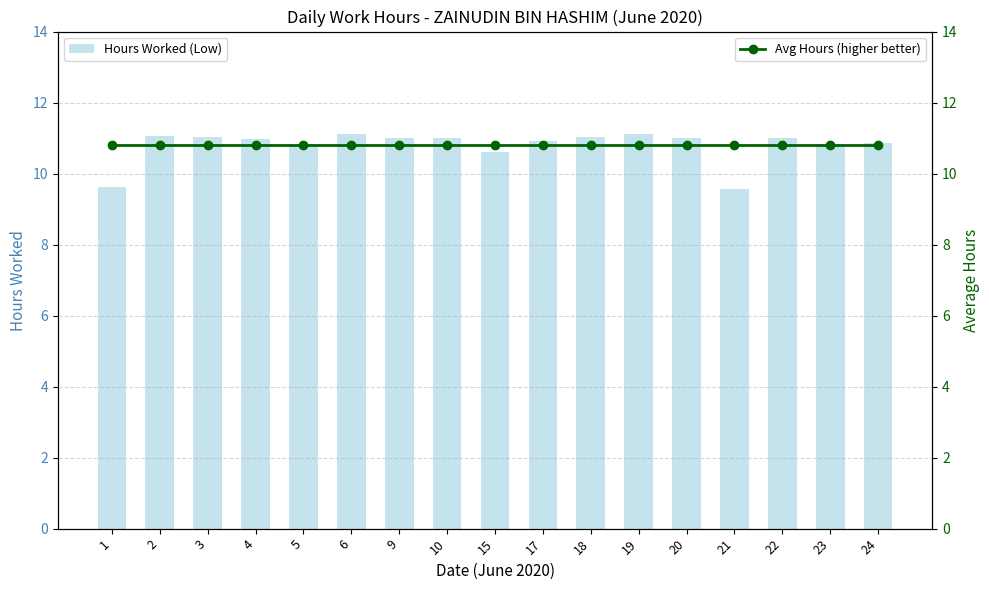

Is the value of Avg Hours (higher better) at 23 greater than the value of Hours Worked (Low) at 1?

Yes